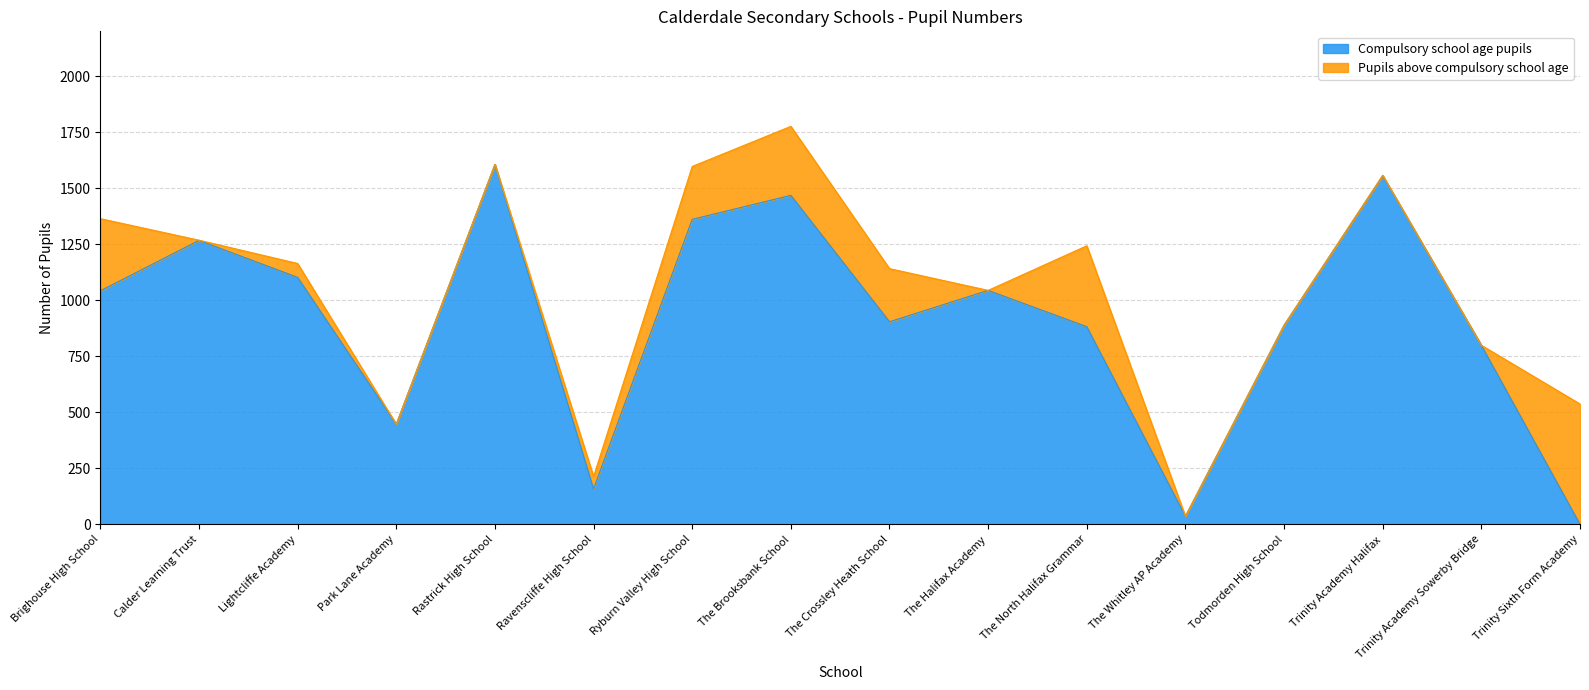

Where is the data nearest to the value 803?

Trinity Academy Sowerby Bridge